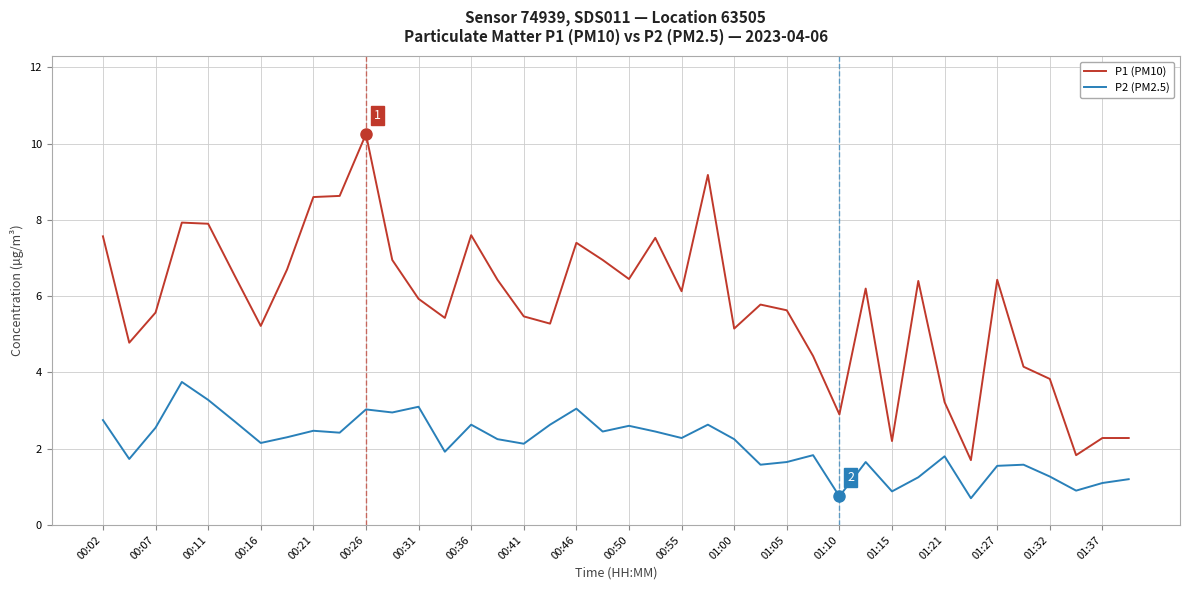

True or false: P2 (PM2.5) and P1 (PM10) intersect in this chart.

False